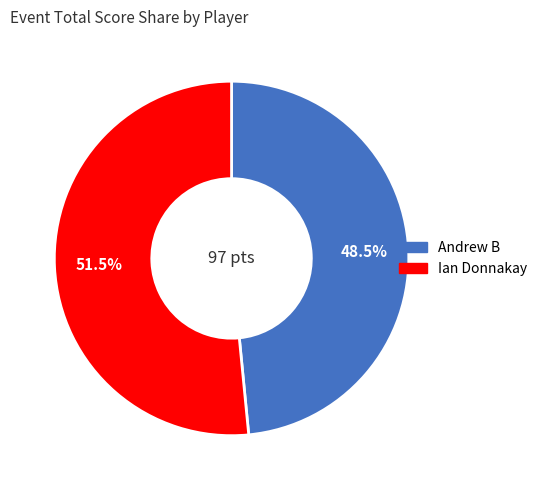

Rank the categories by value from highest to lowest.

Ian Donnakay, Andrew B